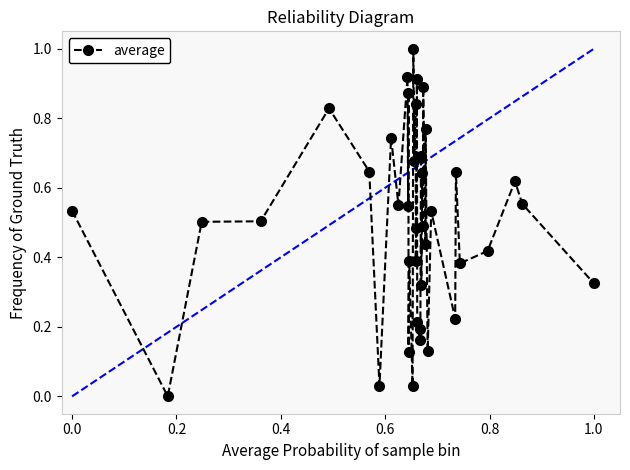

What is the sum of all values?

20.2